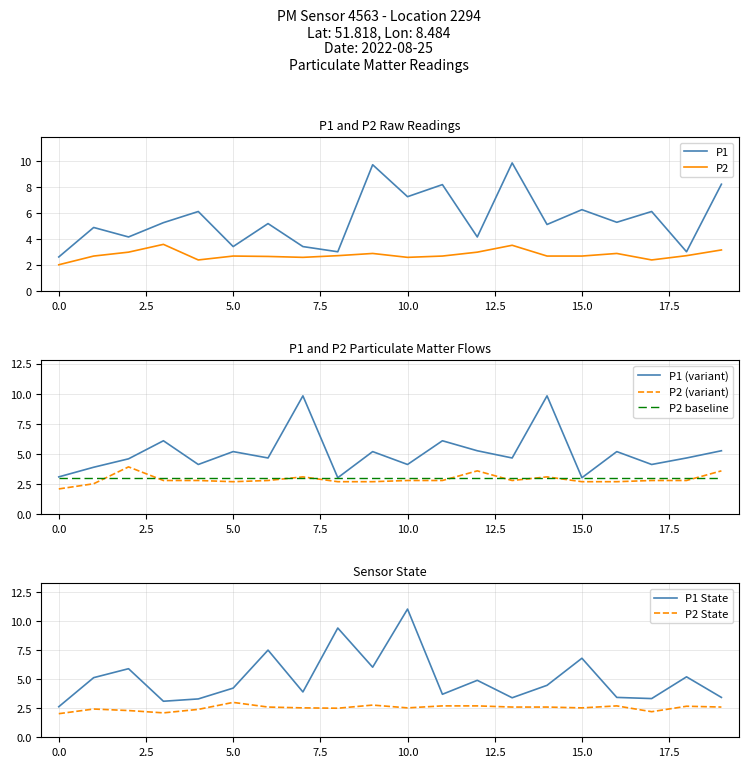

Is it true that P1 equals 2.0 at 15.0?

False